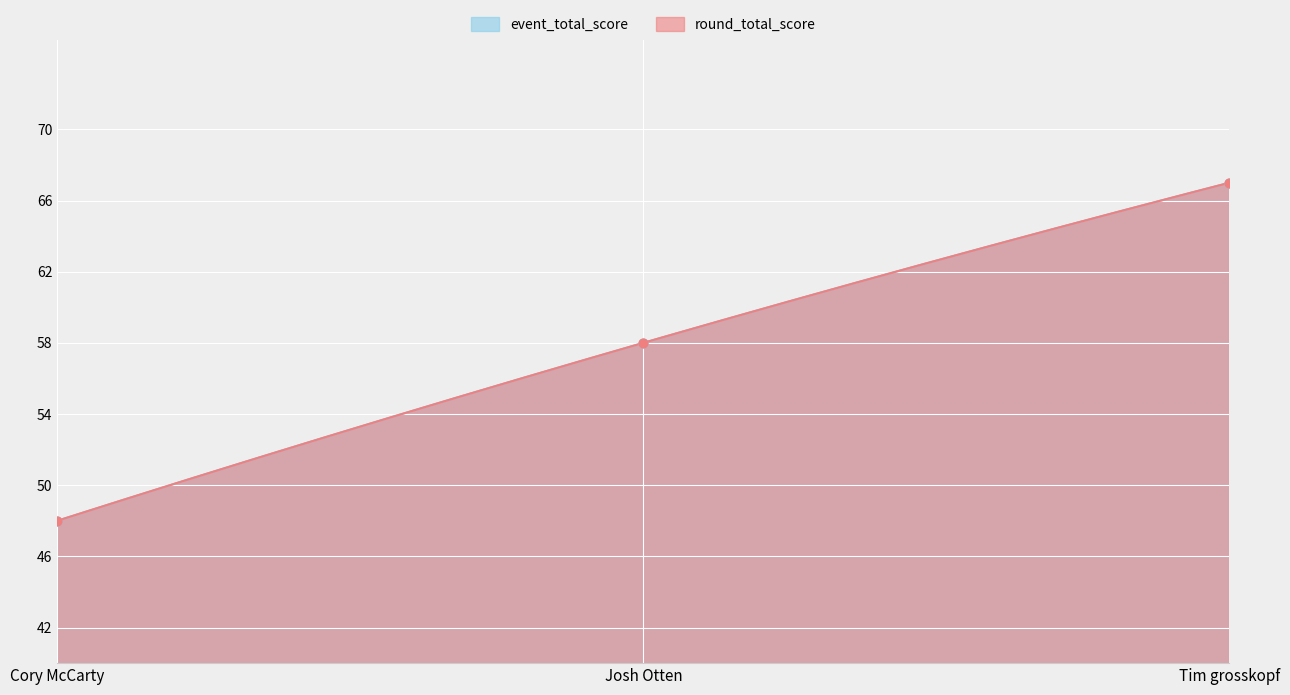

What are all the series names shown in the legend?

event_total_score, round_total_score